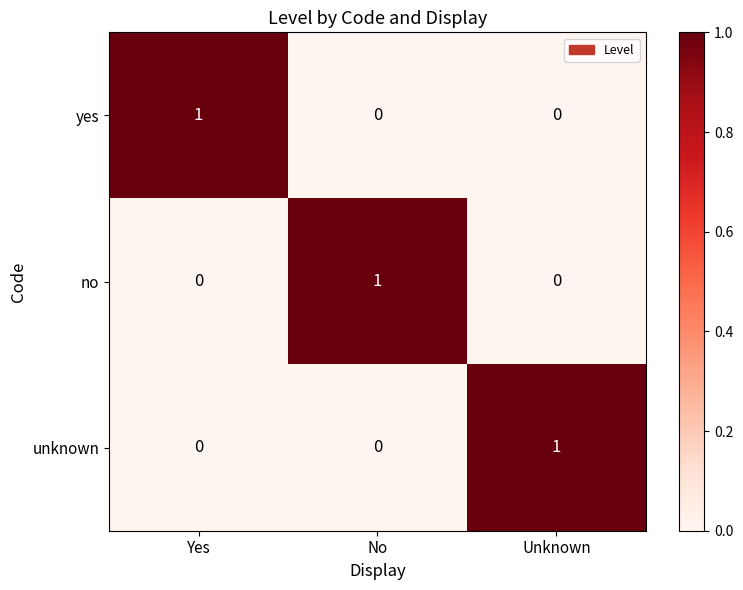

At how many categories does at least one series exceed 0?

3